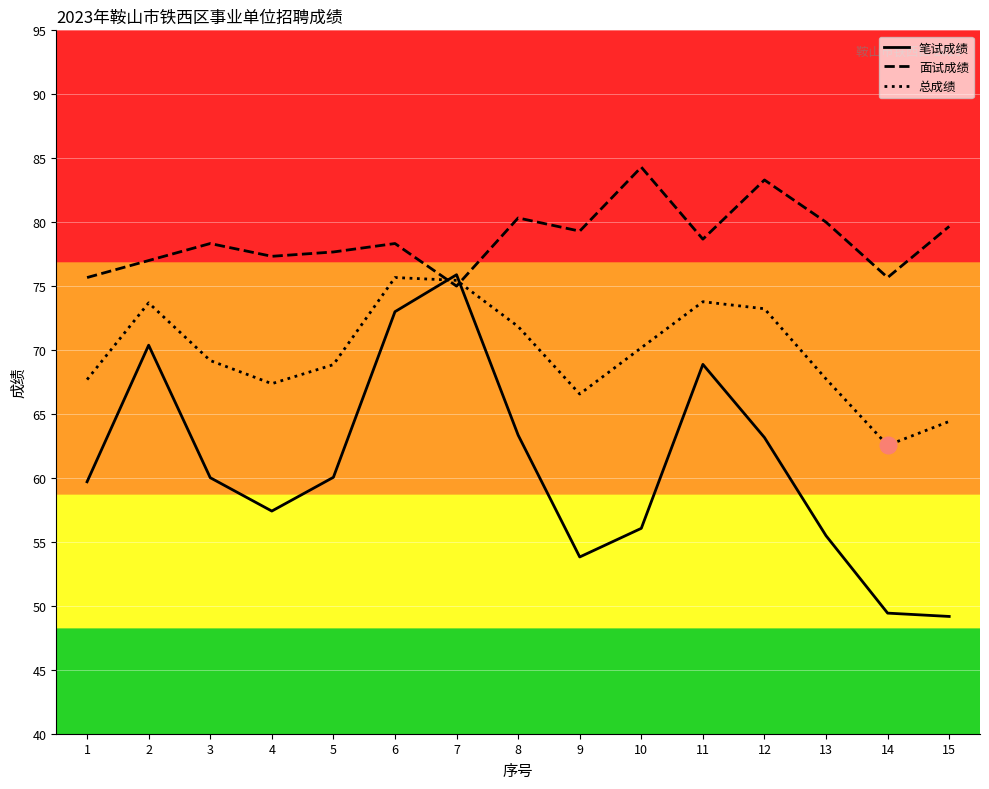

What is the total value across all series at 10?

210.5